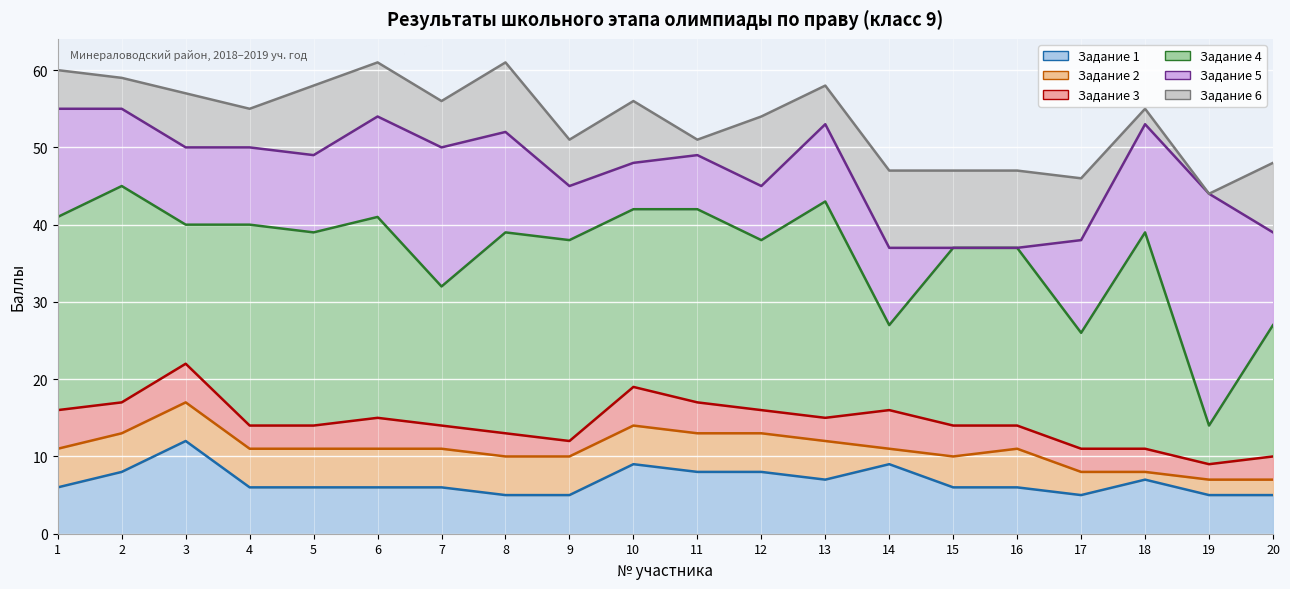

How many series are shown in this chart?

6